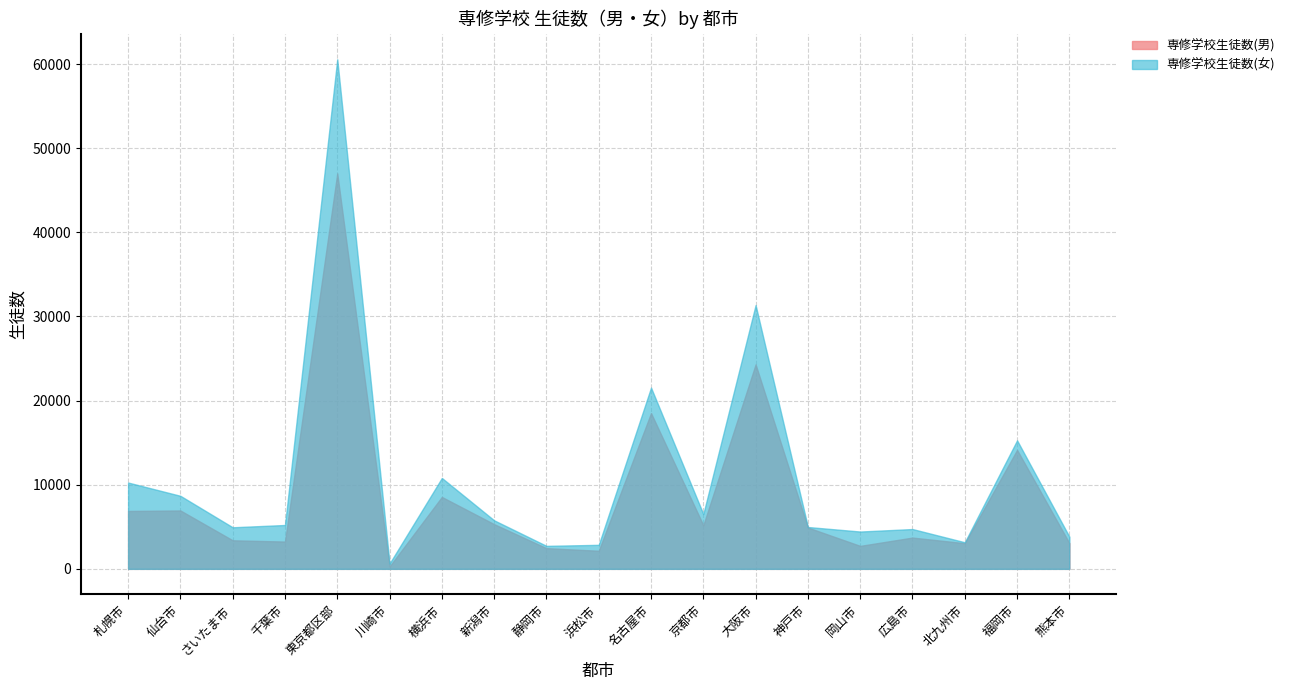

What is the label of the 16th point from the right?

千葉市